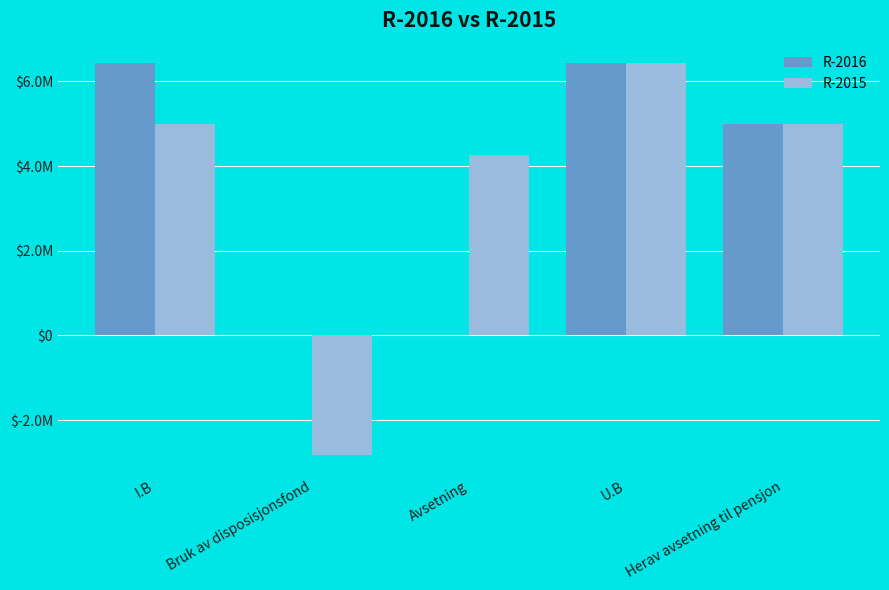

Which series has the widest spread of values?

R-2015